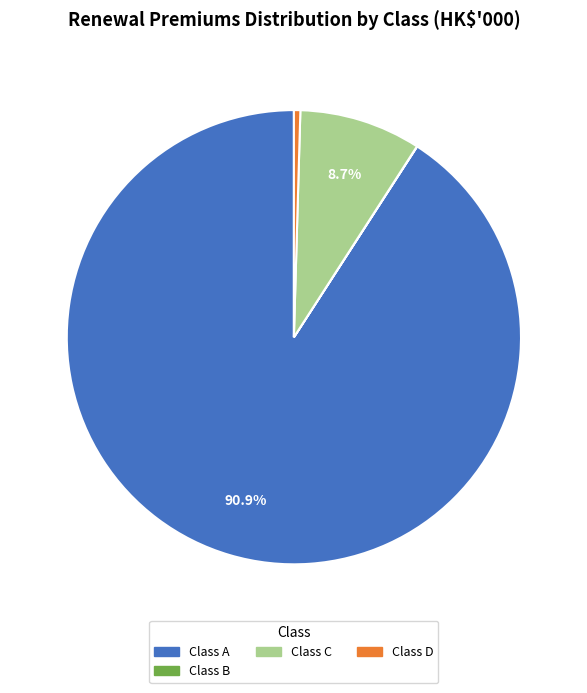

What percentage is NOT represented by Class C?

91.3%